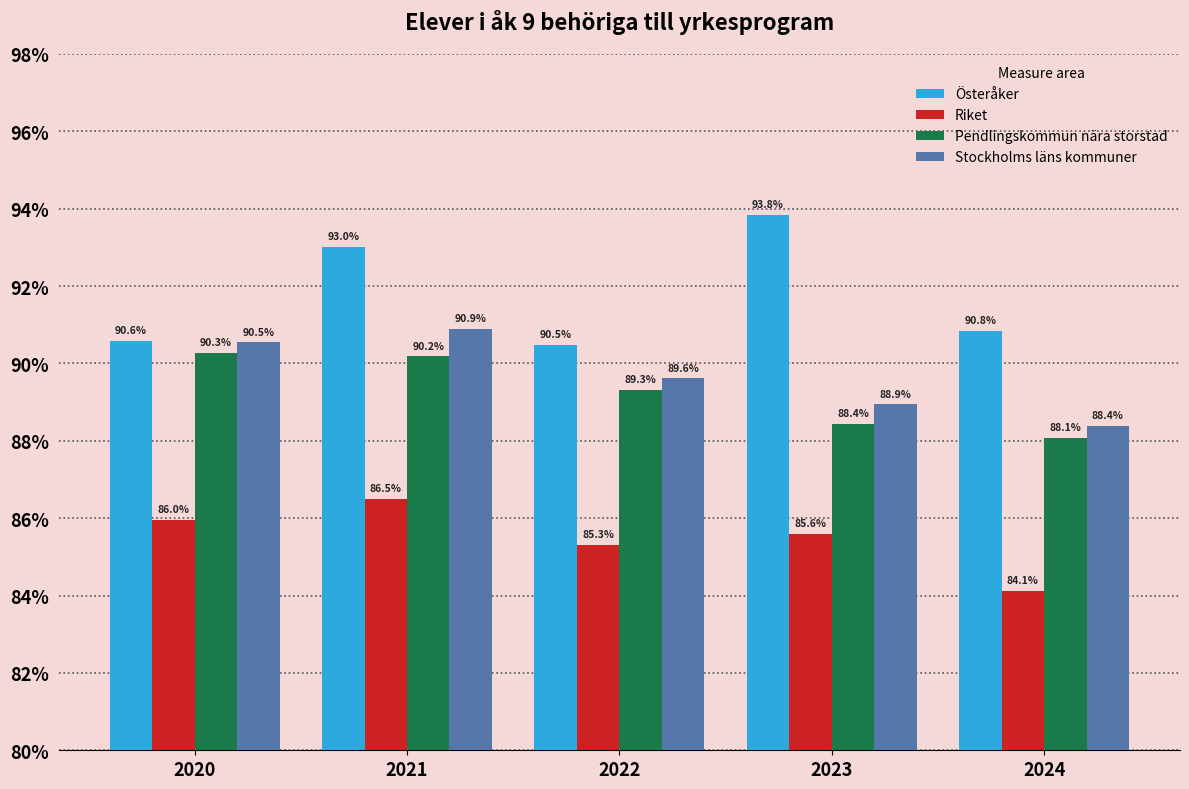

Which series has the widest spread of values?

Österåker